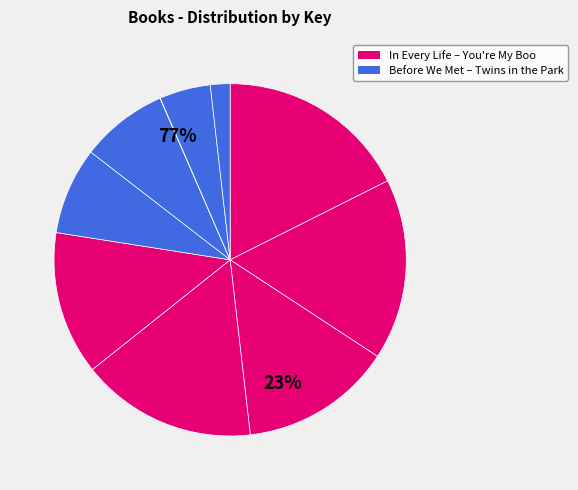

Count the number of slices in the pie.

10